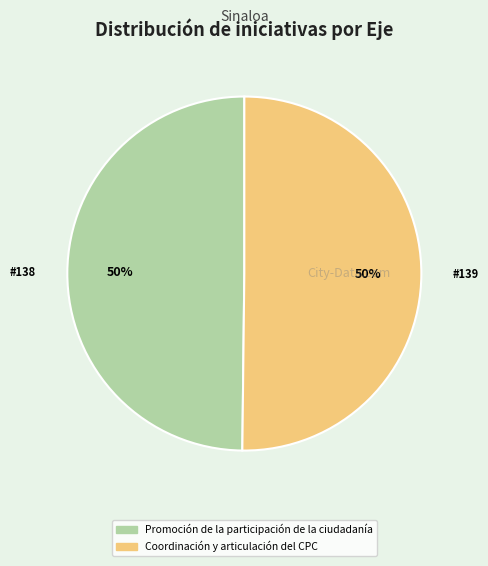

The Promoción de la participación de la ciudadanía slice represents 62% of the pie. True or false?

False